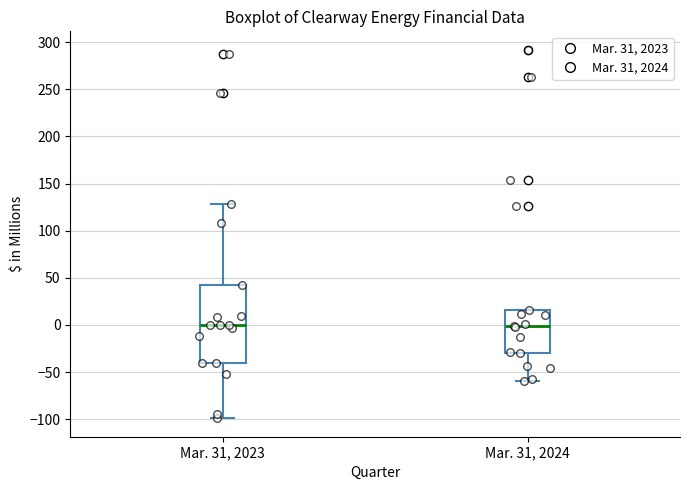

Reading left to right, read every box against the y-axis: the position of its median line, the range the box covers, and the ends of its whiskers. The values are not printed on the chart, so give them approximately, as read against the axis.

Mar. 31, 2023: median 0, box -40 to 40, whiskers -100 to 130
Mar. 31, 2024: median 0, box -30 to 15, whiskers -60 to 15